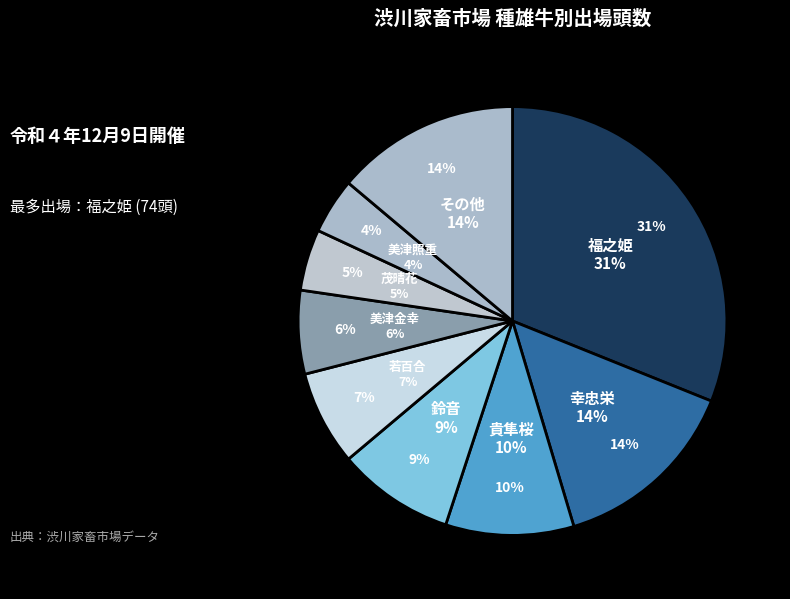

What is the largest slice in the pie chart?

福之姫